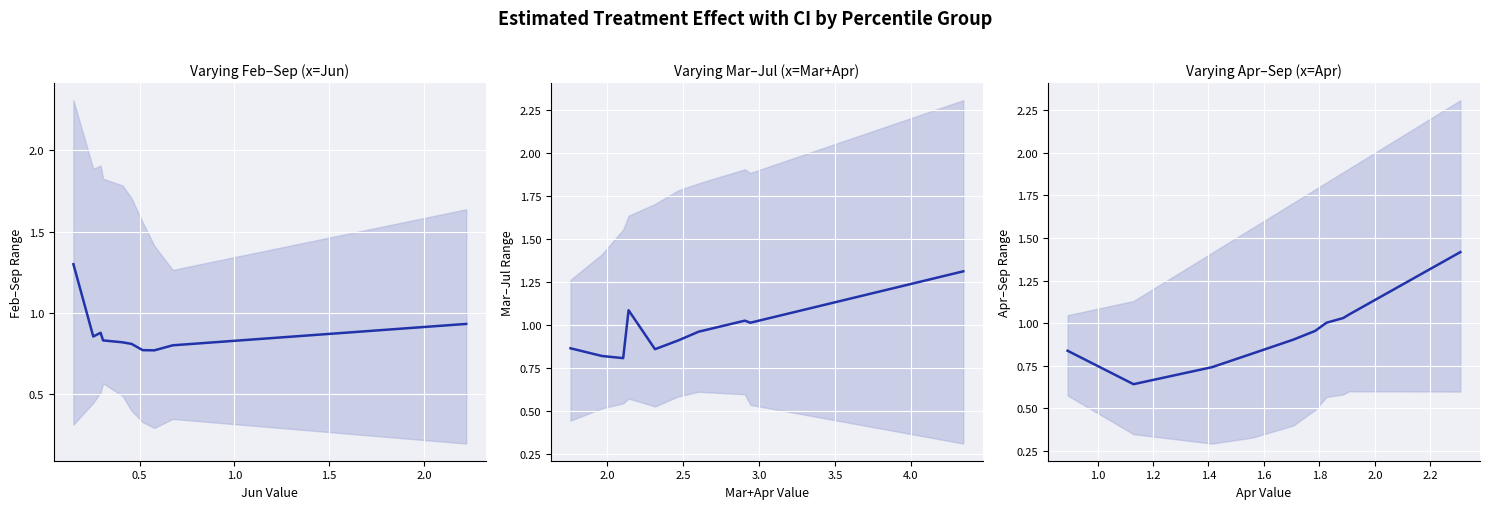

Does the chart display data point markers on the line(s)?

No